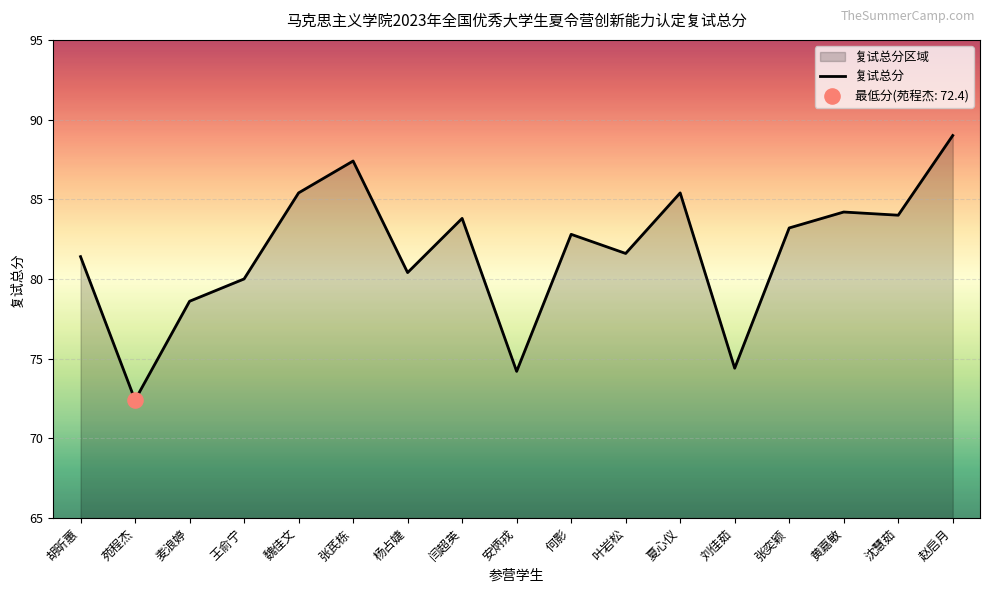

Between 沈慧茹 and 黄嘉敏, which is larger?

黄嘉敏